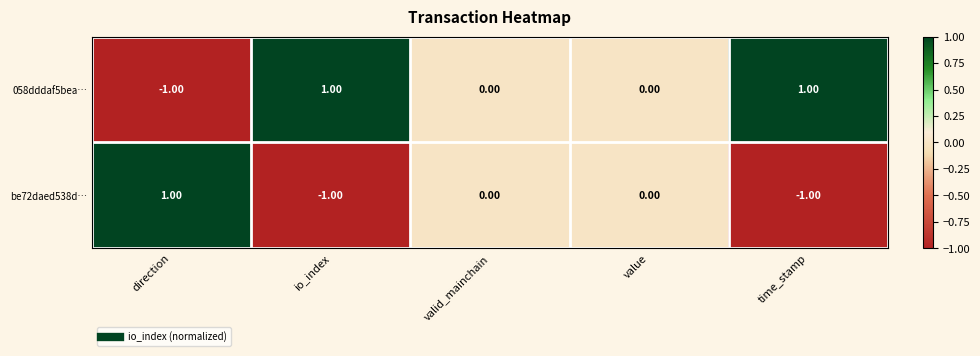

What is the smallest value displayed?

-1